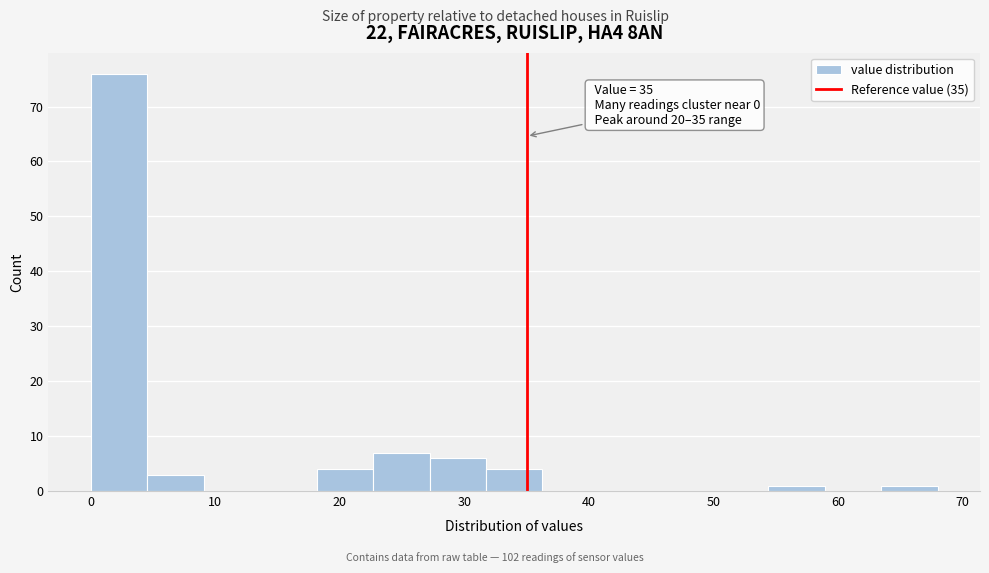

Which range on the x-axis has the tallest bar?

0 to 5